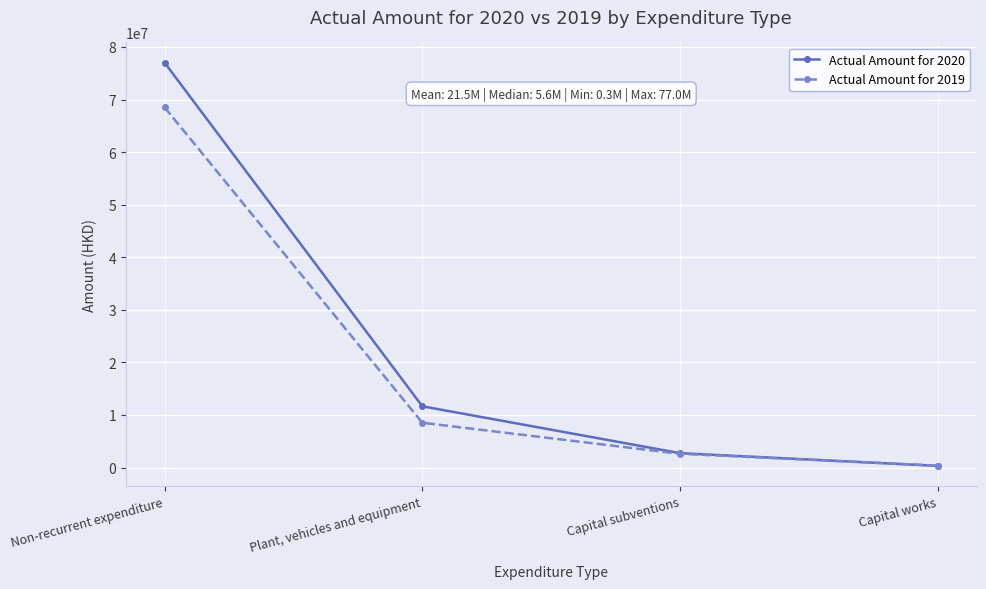

How many data points does each series have?

4